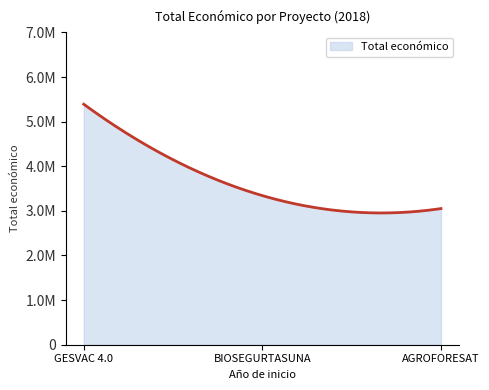

Which label corresponds to the smallest value in the chart?

AGROFORESAT